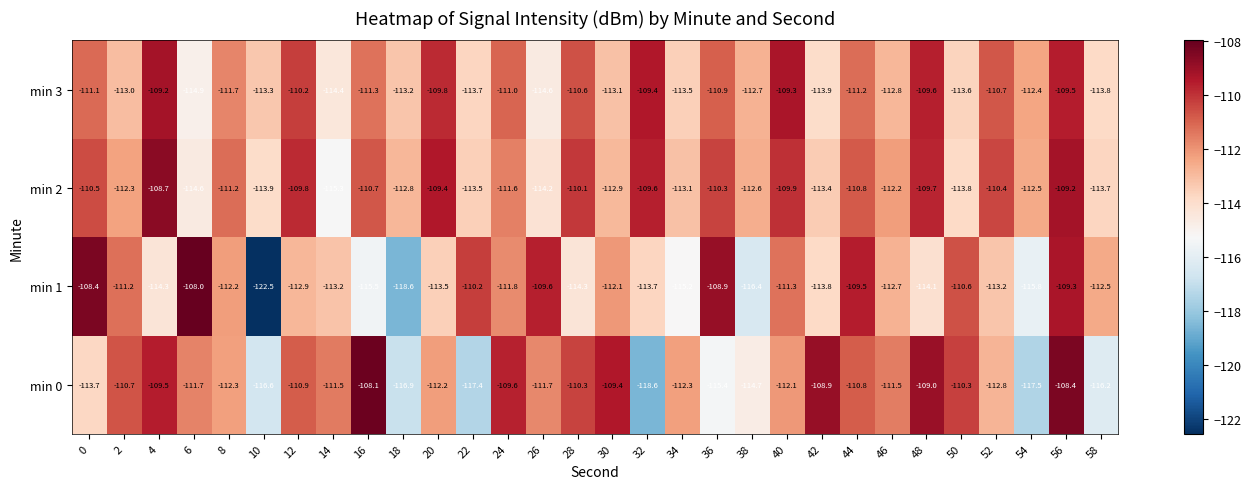

Is it true that min 1 equals -150.1 at 46?

False